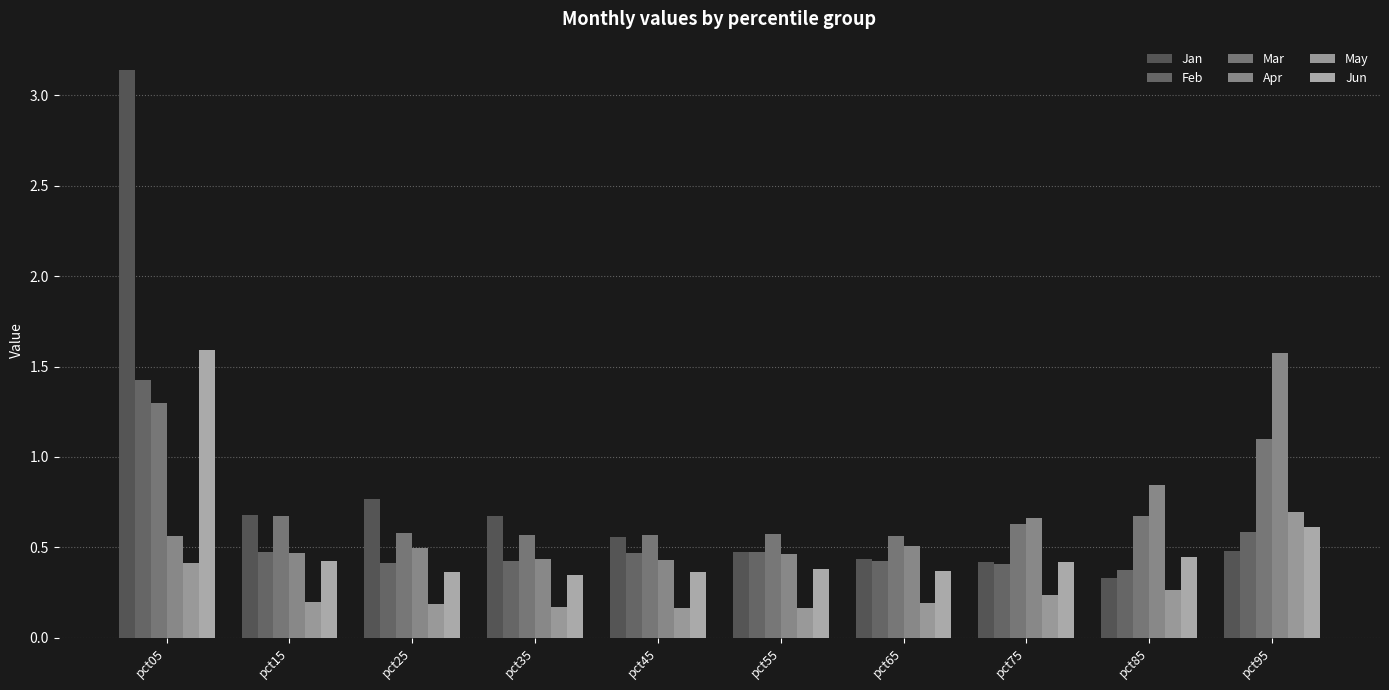

Which series changed the most between pct45 and pct75?

Apr